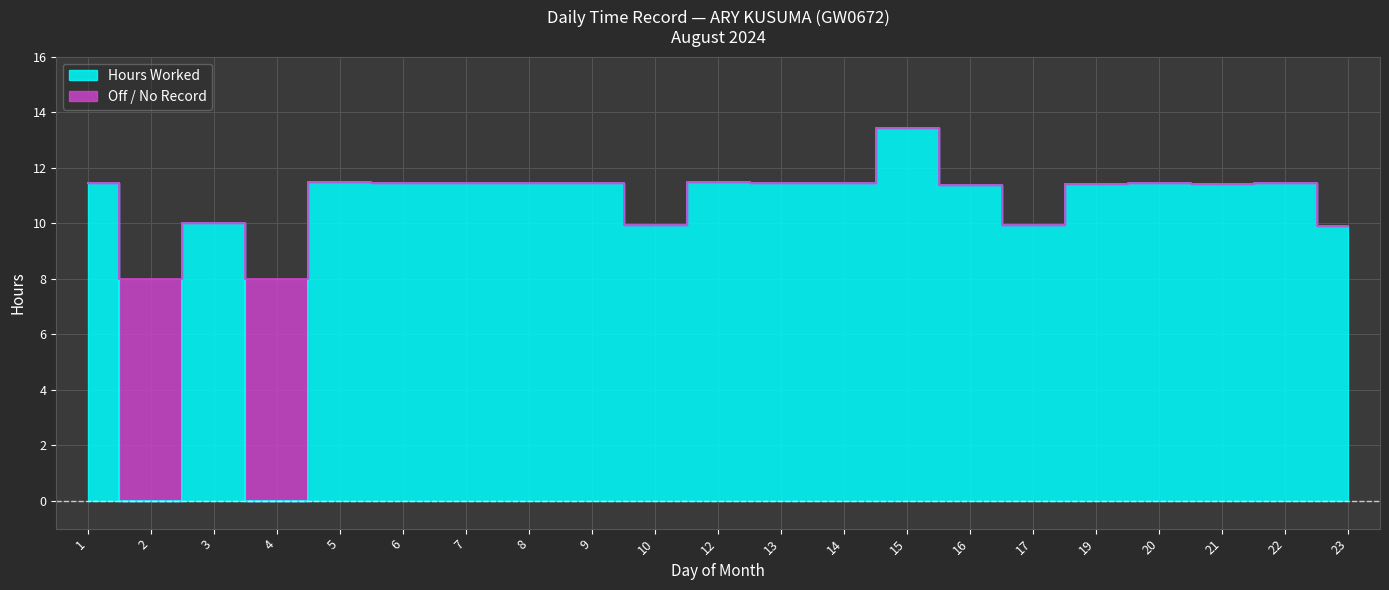

List the labels in order of value, smallest first.

2, 4, 23, 10, 17, 3, 16, 19, 21, 7, 8, 20, 22, 1, 9, 14, 6, 13, 5, 12, 15